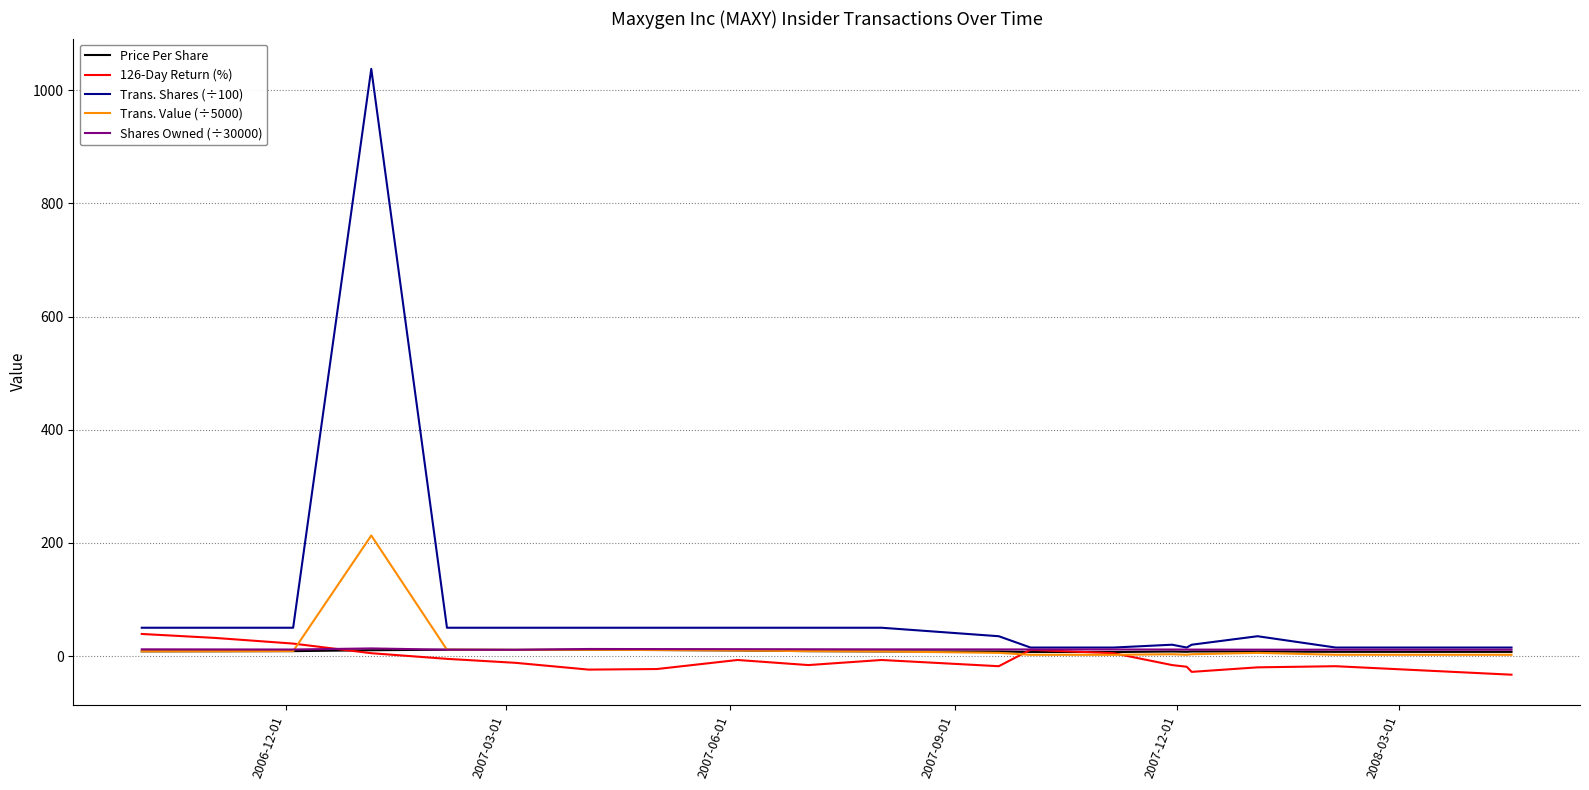

Count the number of data series in this chart.

5